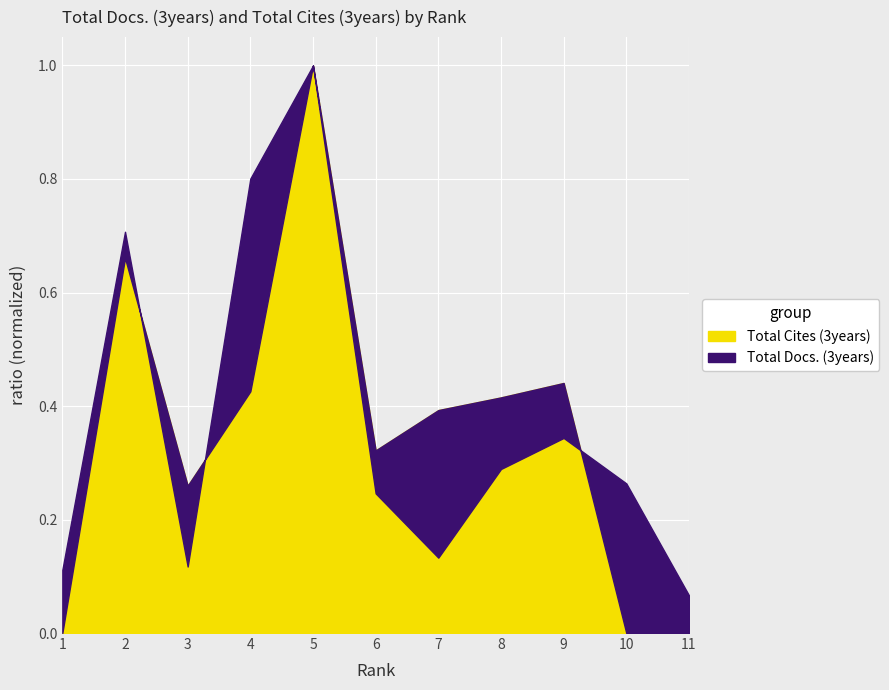

At which category does Total Docs. (3years) reach its first local peak?

2